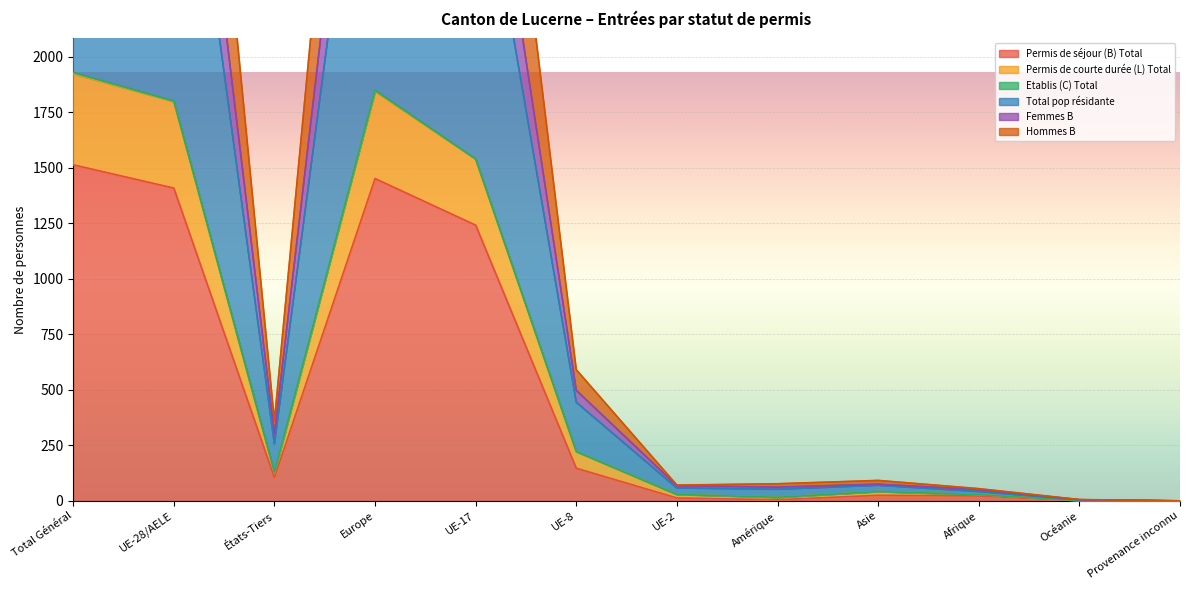

Is it true that Permis de séjour (B) Total equals 369 at Europe?

False